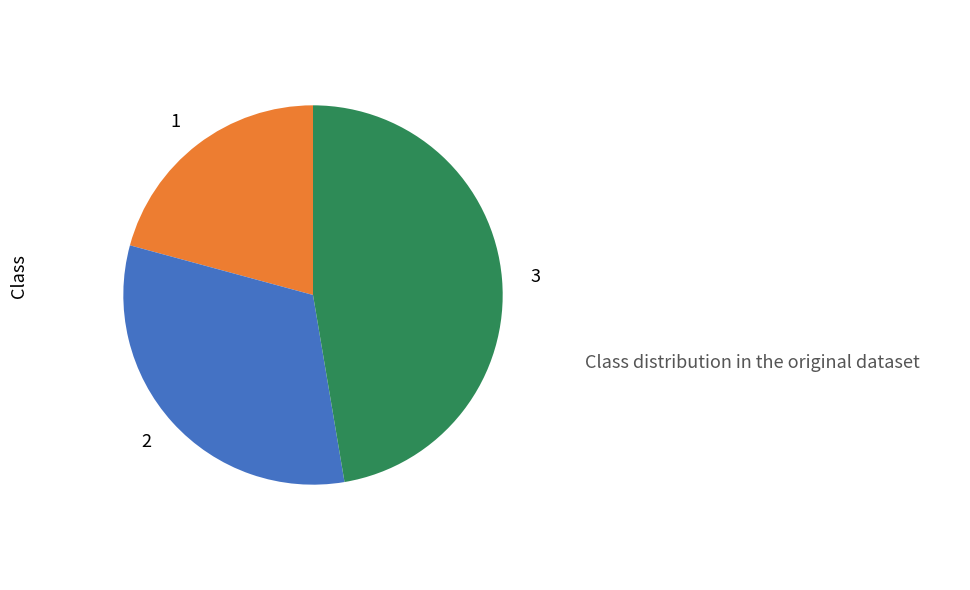

Is the sum of 1 and 2 greater than half?

Yes